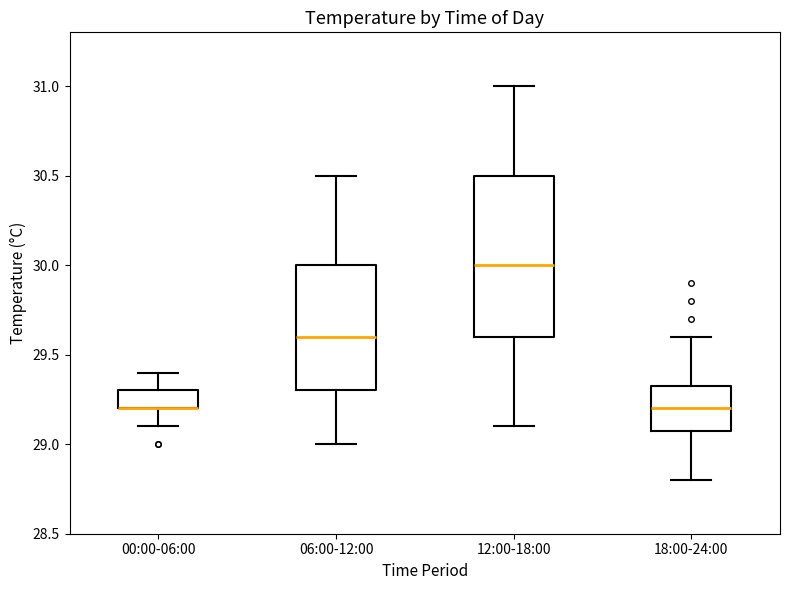

Reading left to right, transcribe this box plot: for each box, give where its median line is, the range the box spans, and where its two whiskers end, as read against the y-axis. The values are not printed on the chart, so give them approximately, as read against the axis.

00:00-06:00: median 29.20 (drawn on the box's lower edge), box 29.20 to 29.30, whiskers 29.10 to 29.40
06:00-12:00: median 29.60, box 29.30 to 30.00, whiskers 29.00 to 30.50
12:00-18:00: median 30.00, box 29.60 to 30.50, whiskers 29.10 to 31.00
18:00-24:00: median 29.20, box 29.10 to 29.35, whiskers 28.80 to 29.60